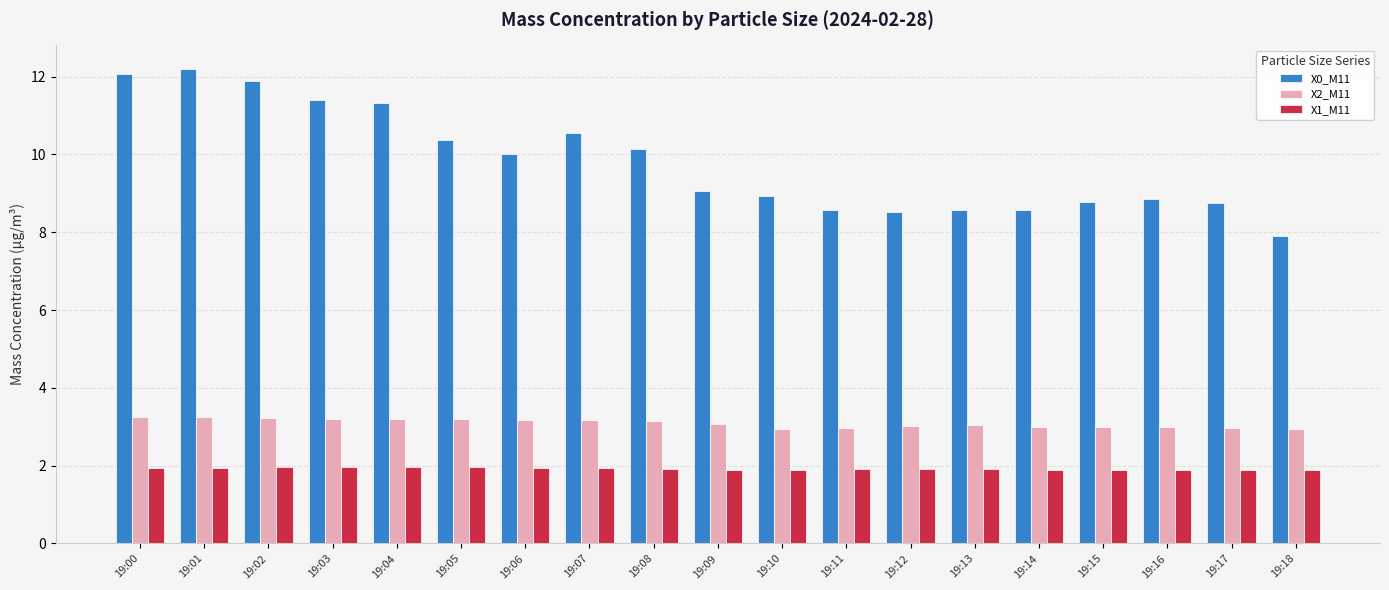

What is the value of the X0_M11 bar at the 2nd from the left?

12.2